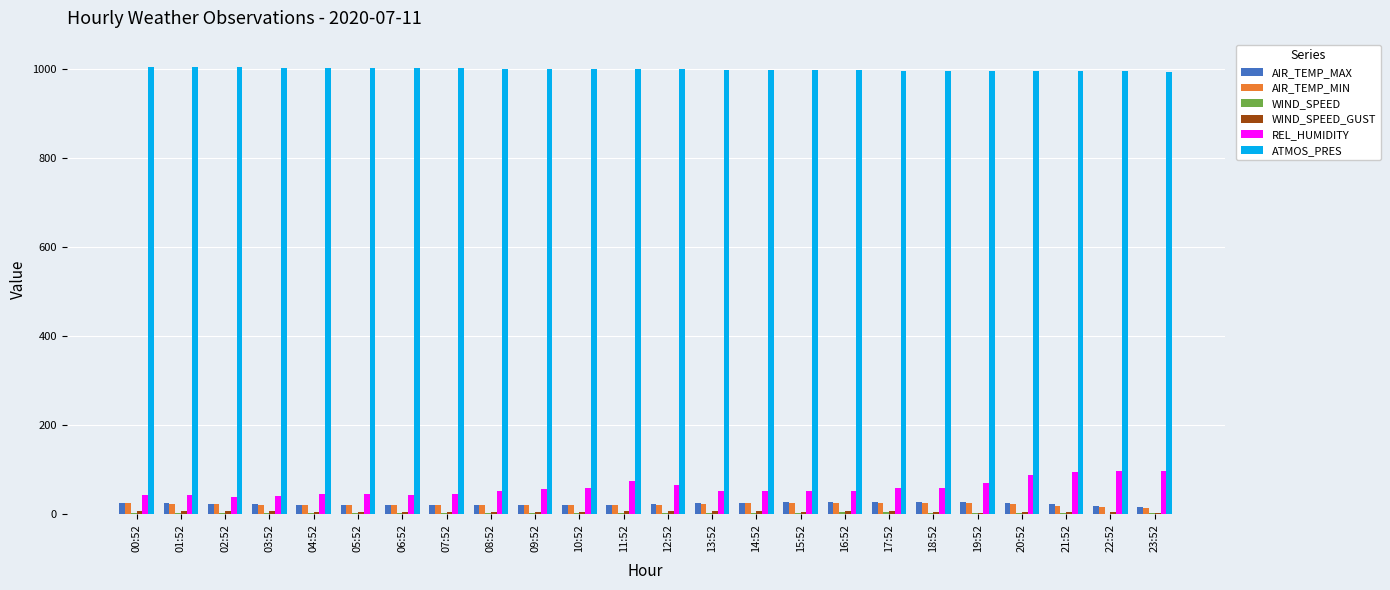

True or false: REL_HUMIDITY has a value of 37.2 at 20:52.

False